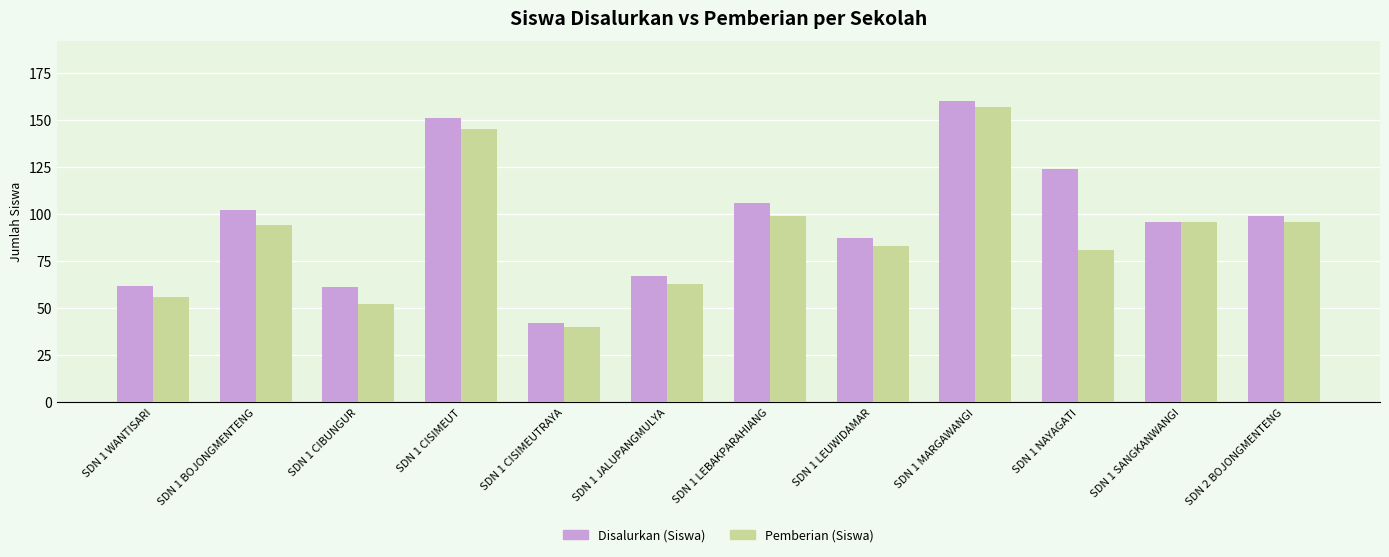

What position from the right is SDN 1 WANTISARI?

12